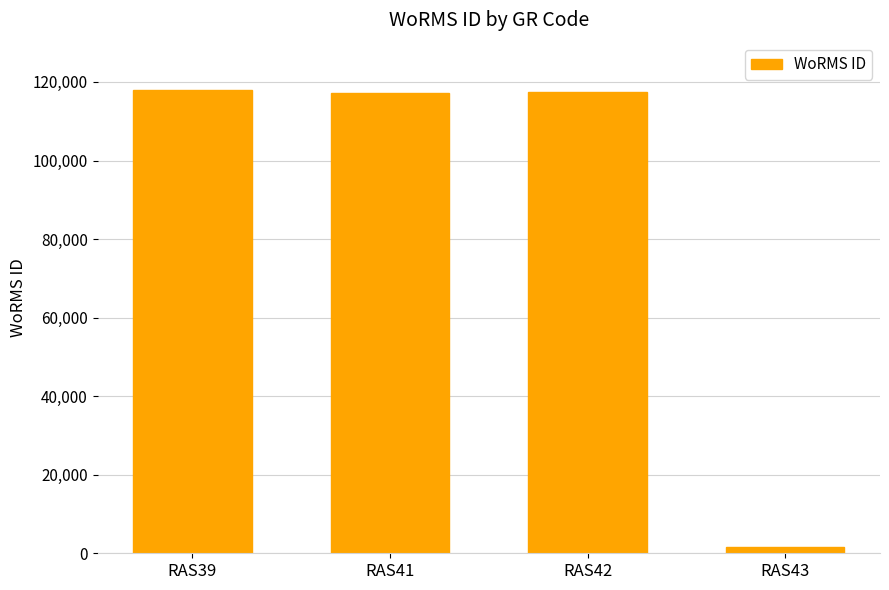

Does the chart contain stacked bars?

No